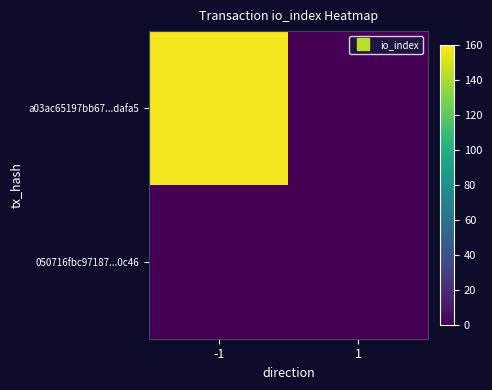

Rank the series by their average value, from highest to lowest.

a03ac65197bb67...dafa5, 050716fbc97187...0c46